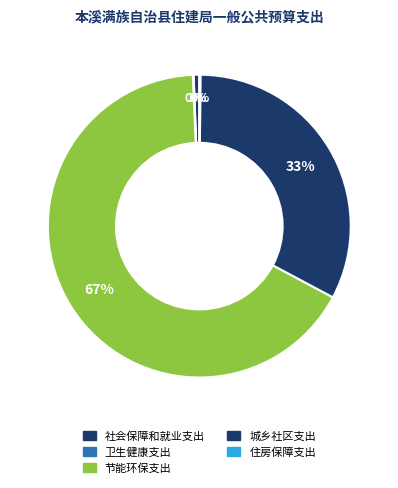

Does 卫生健康支出 represent more than half of the total?

No